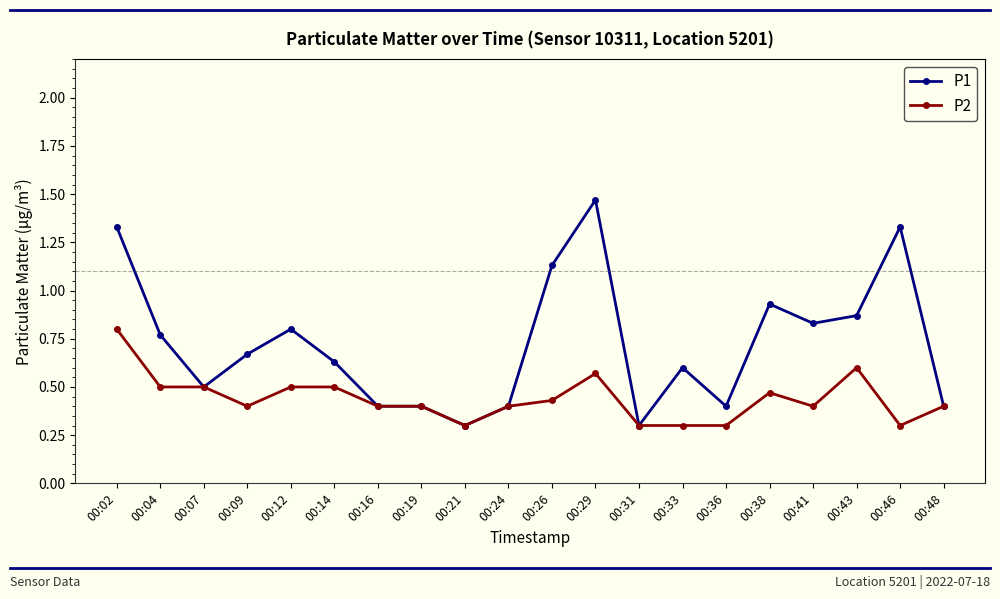

What is the minimum value for P2?

0.3